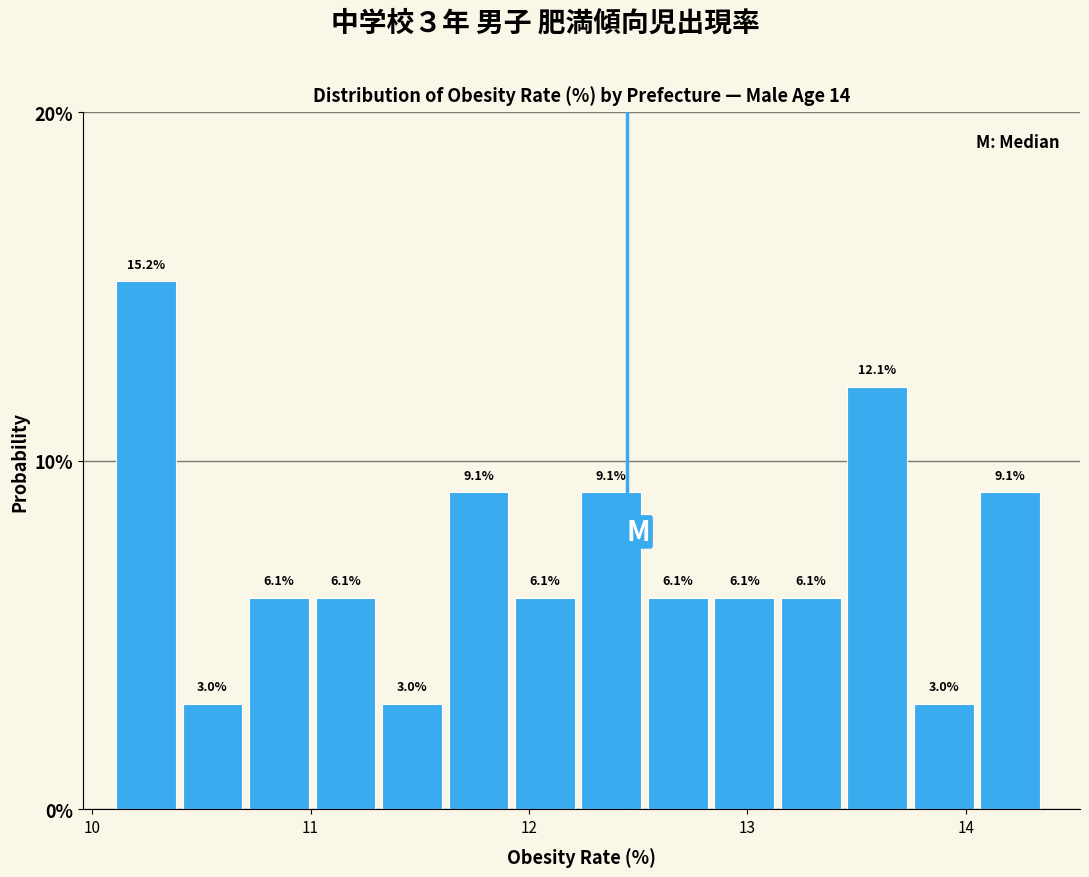

Around what value on the x-axis is the tallest bar? Give the approximate position of its centre, as read against the axis.

10.2